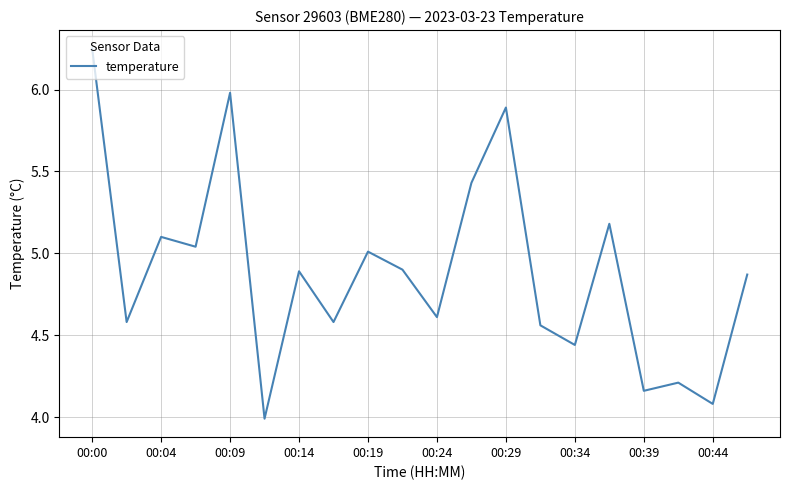

What is the minimum value shown in the chart?

4.0